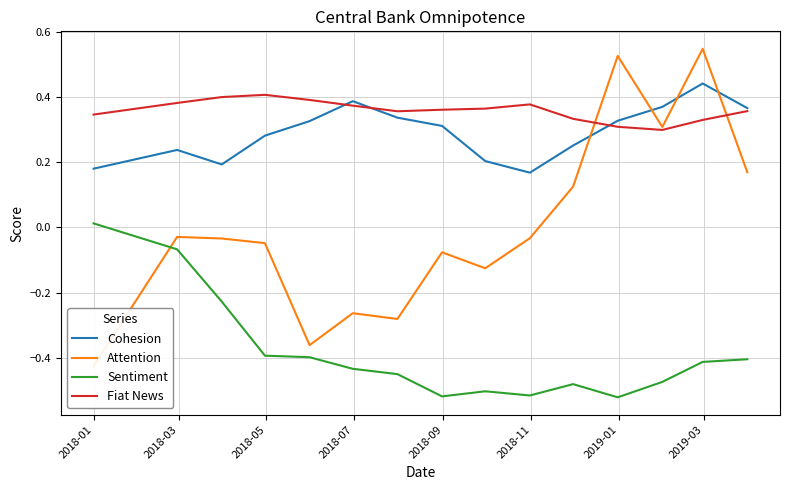

True or false: Cohesion and Sentiment intersect in this chart.

False